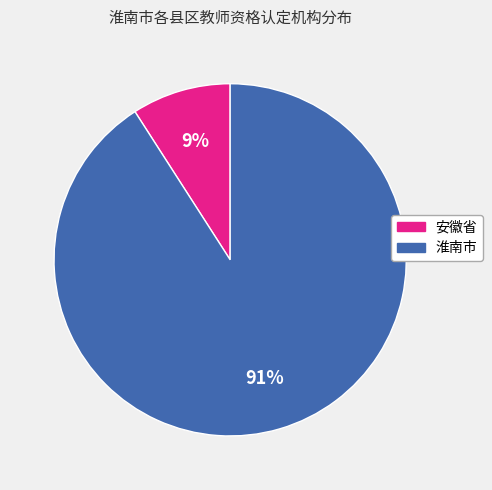

What is the ratio of the value at 安徽省 to the value at 淮南市?

0.1